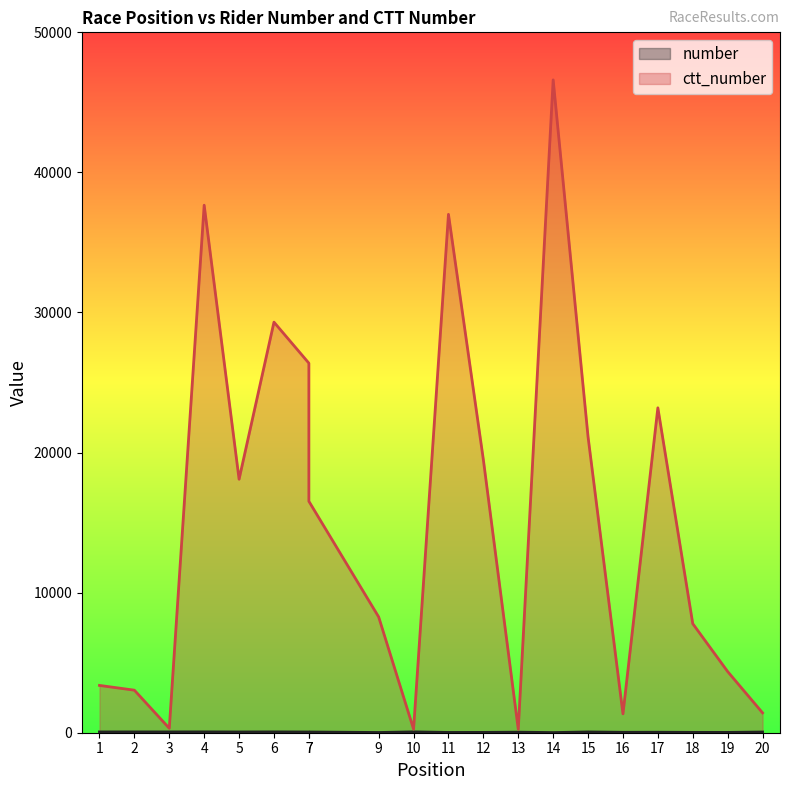

Where is the first local maximum for ctt_number?

4